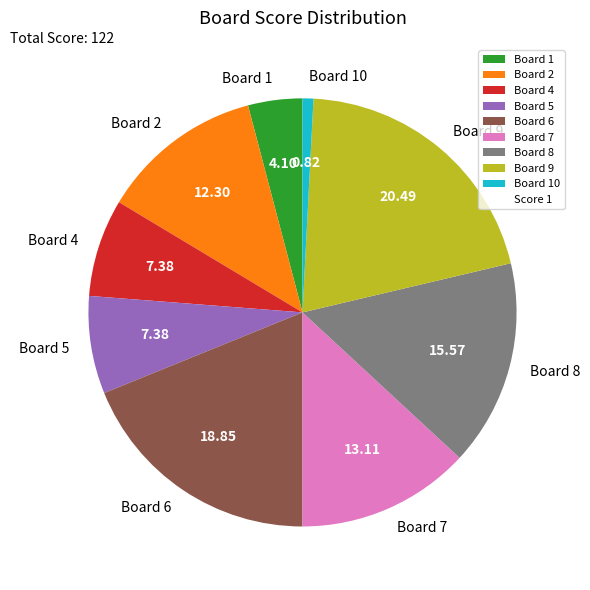

What is the ratio of the value at Board 8 to the value at Board 2?

1.3